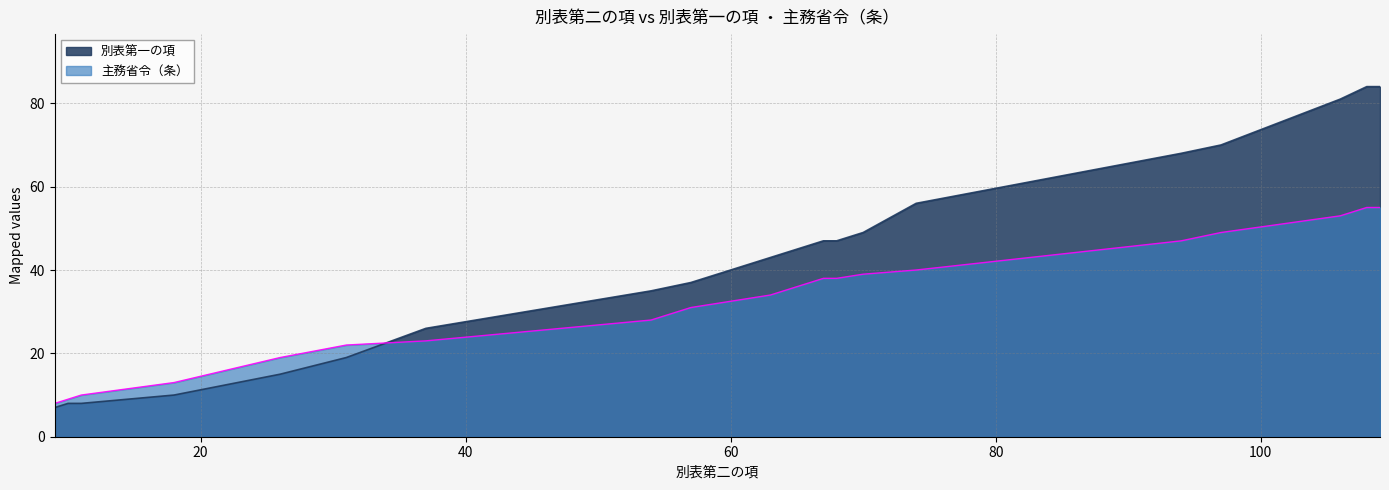

Does the chart have visible grid lines?

Yes